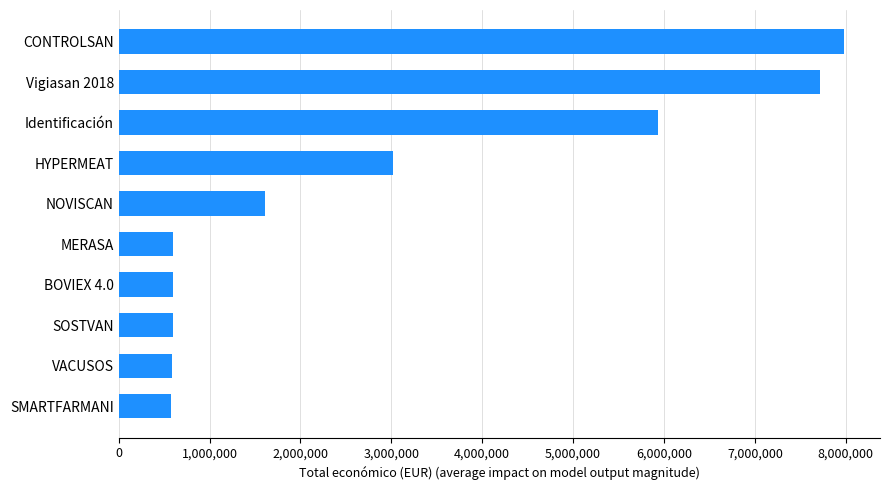

Are the bars horizontal?

Yes